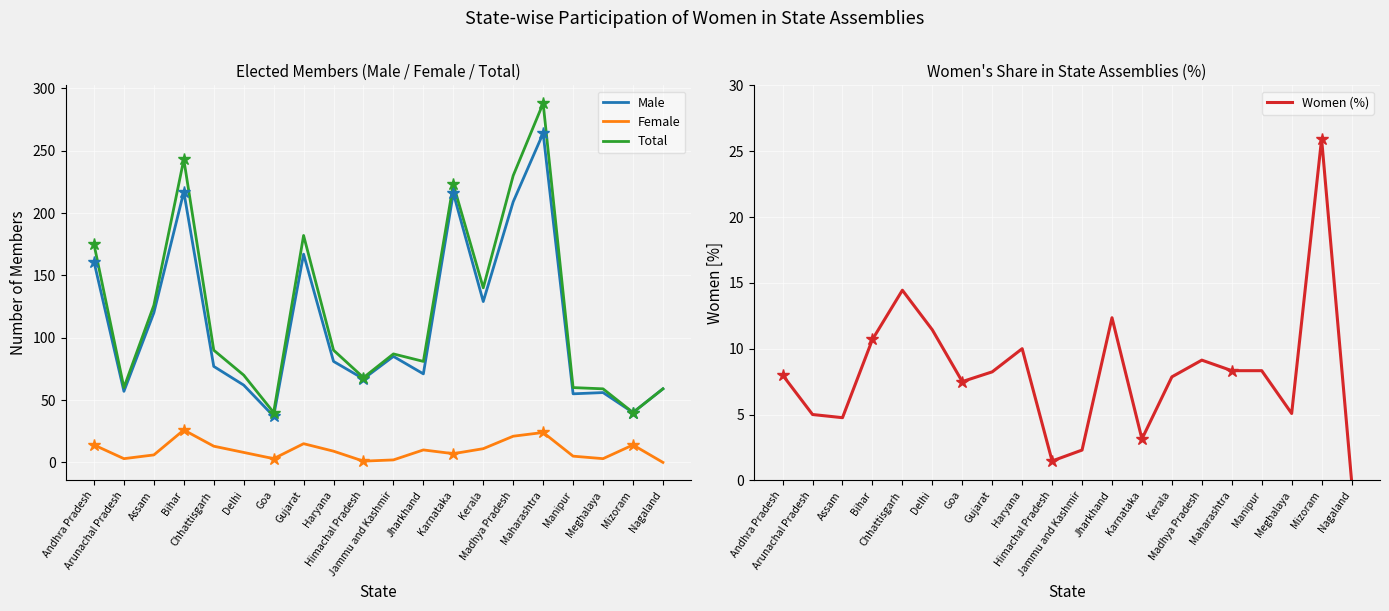

True or false: Women (%) and Male cross at least once.

False